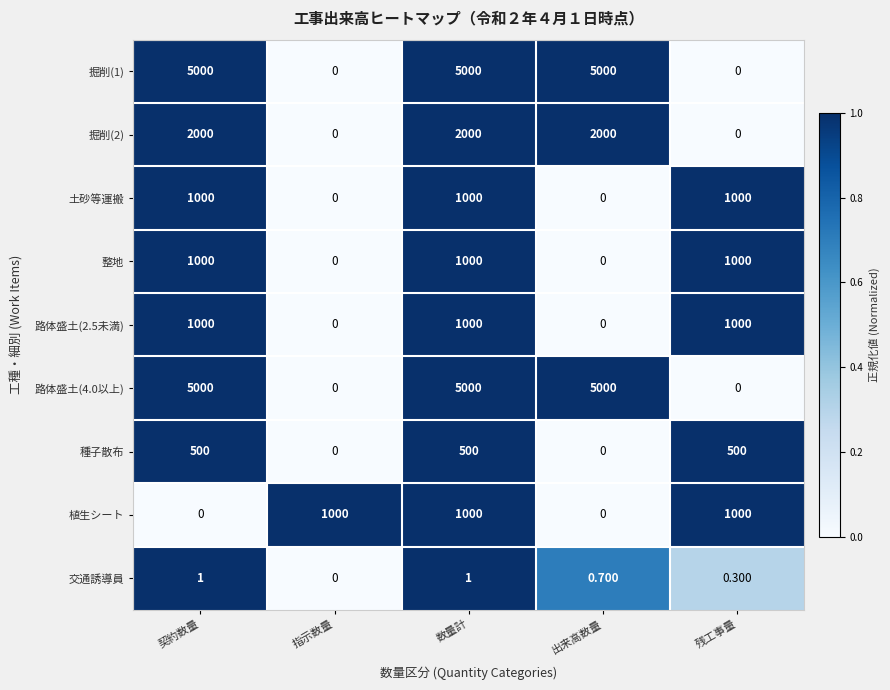

Is the value of 交通誘導員 at 出来高数量 greater than the value of 路体盛土(2.5未満) at 残工事量?

No